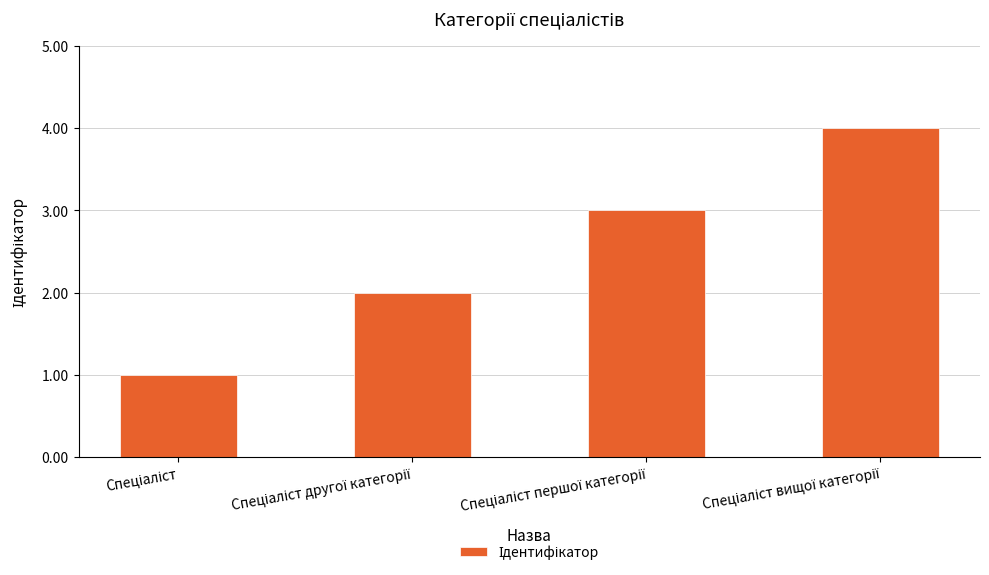

What is the difference between the maximum and minimum values?

3